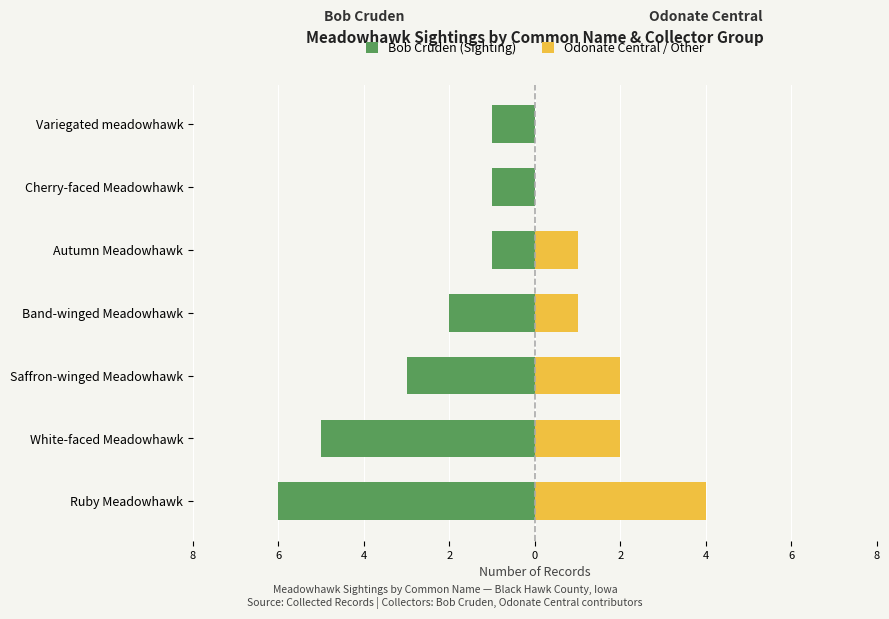

Read the Bob Cruden (Sighting) value at Cherry-faced Meadowhawk.

-1